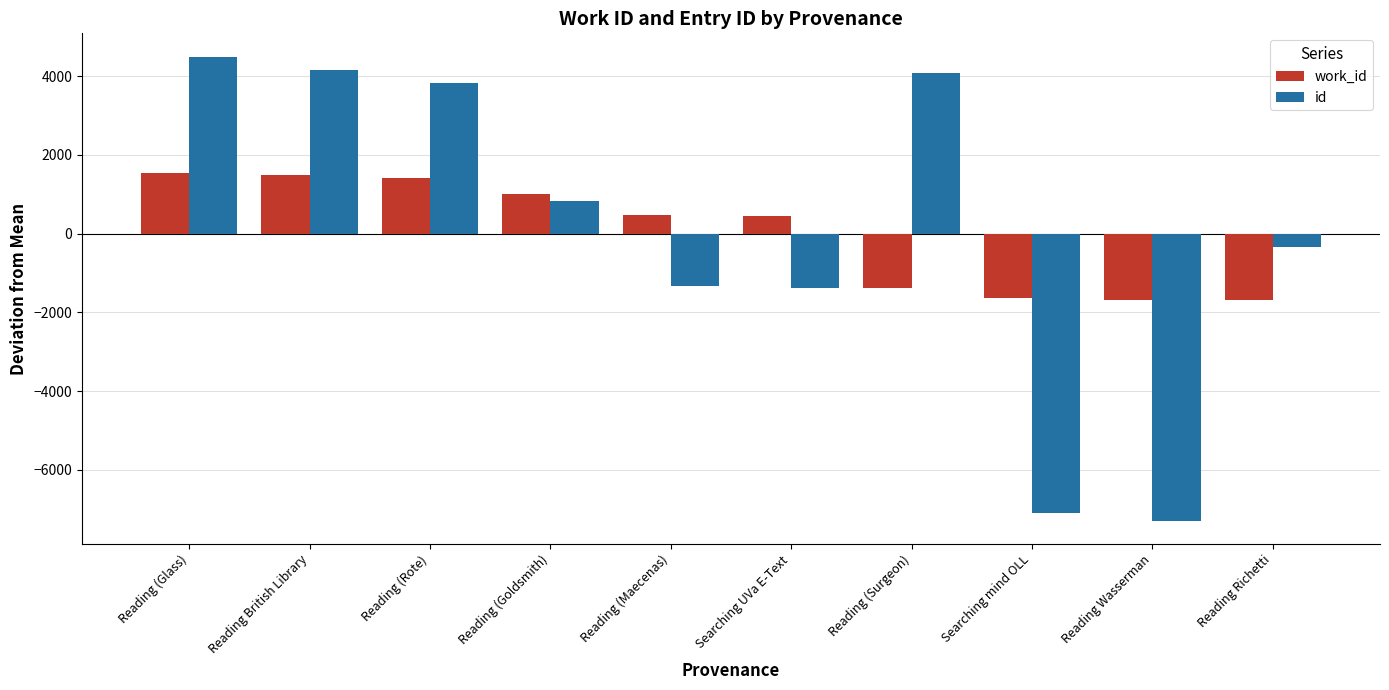

What is the difference between the second highest and minimum values in the work_id series?

3193.0